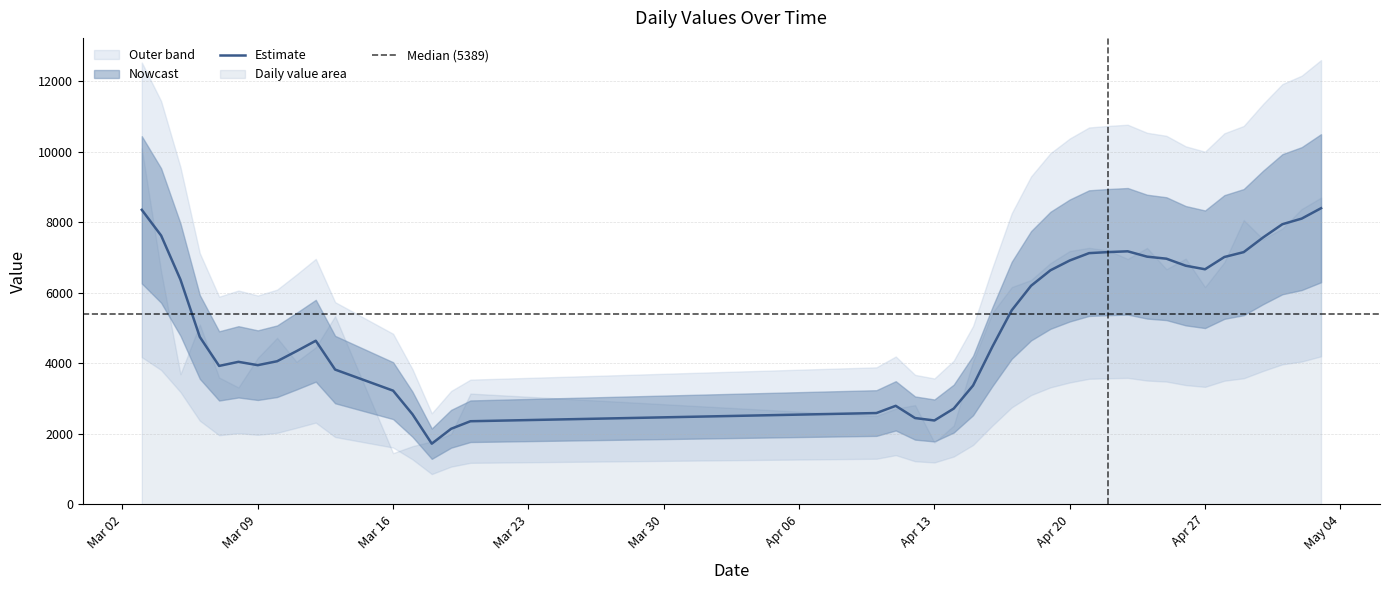

Does the chart display data point markers on the line(s)?

No